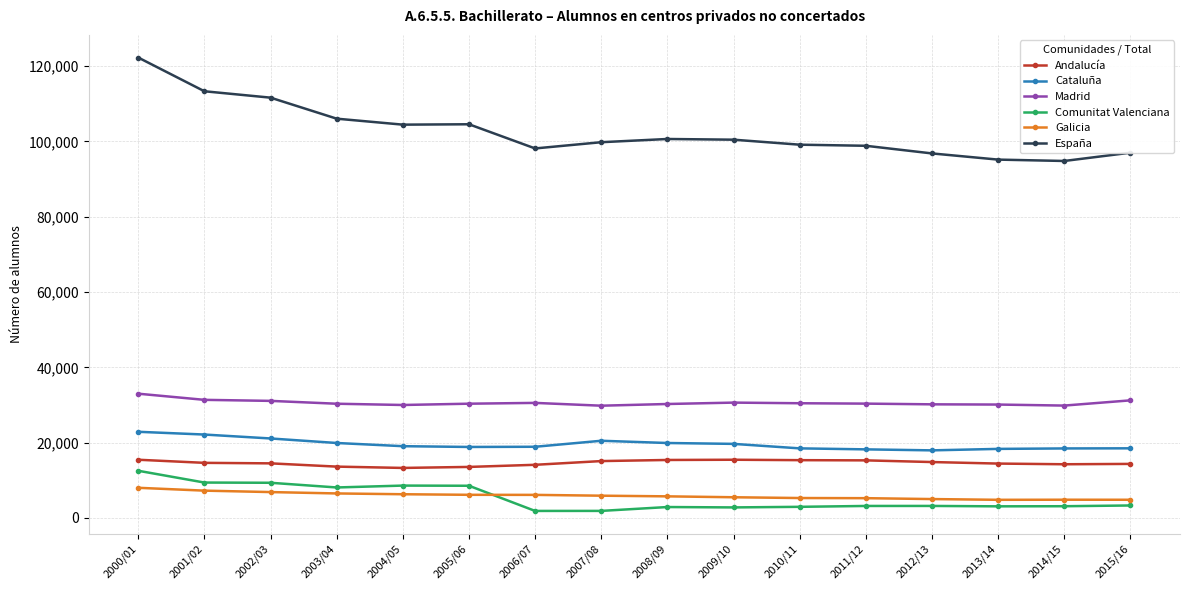

What is the greatest value displayed?

122247